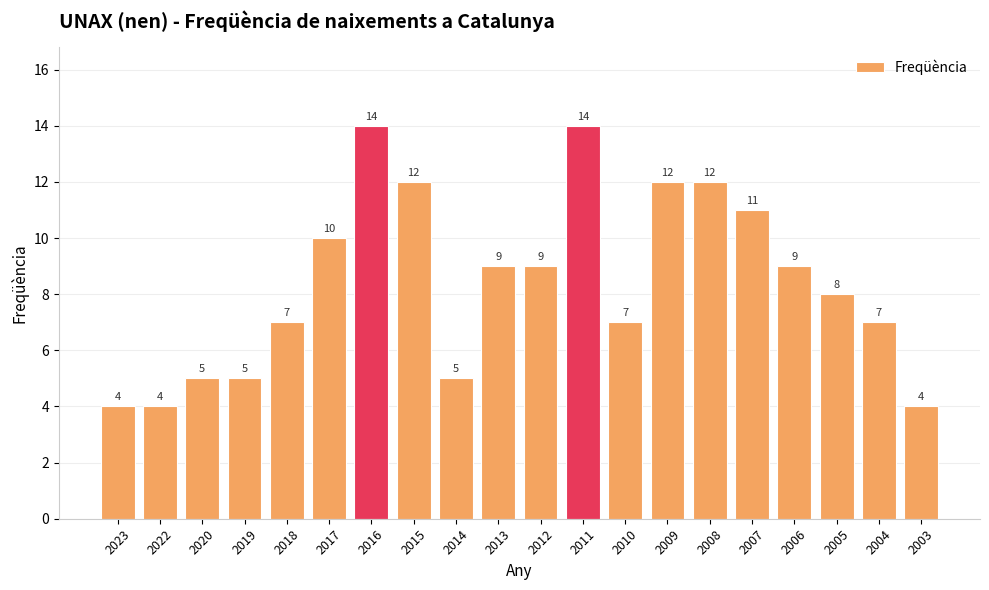

What is the smallest value displayed?

4